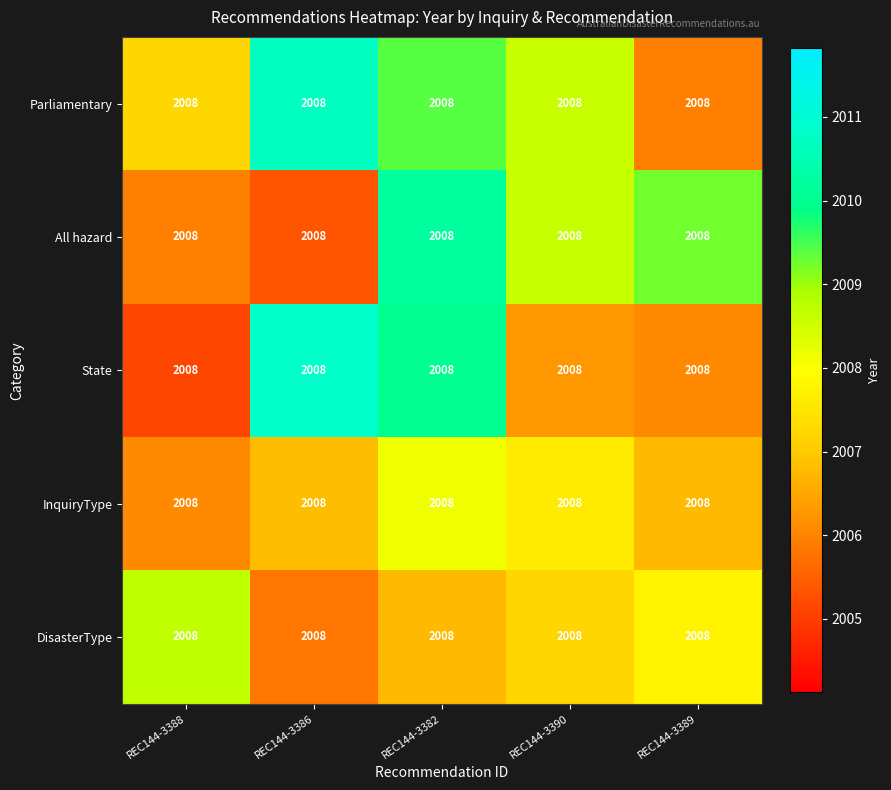

Which label corresponds to the smallest value in the chart?

REC144-3388